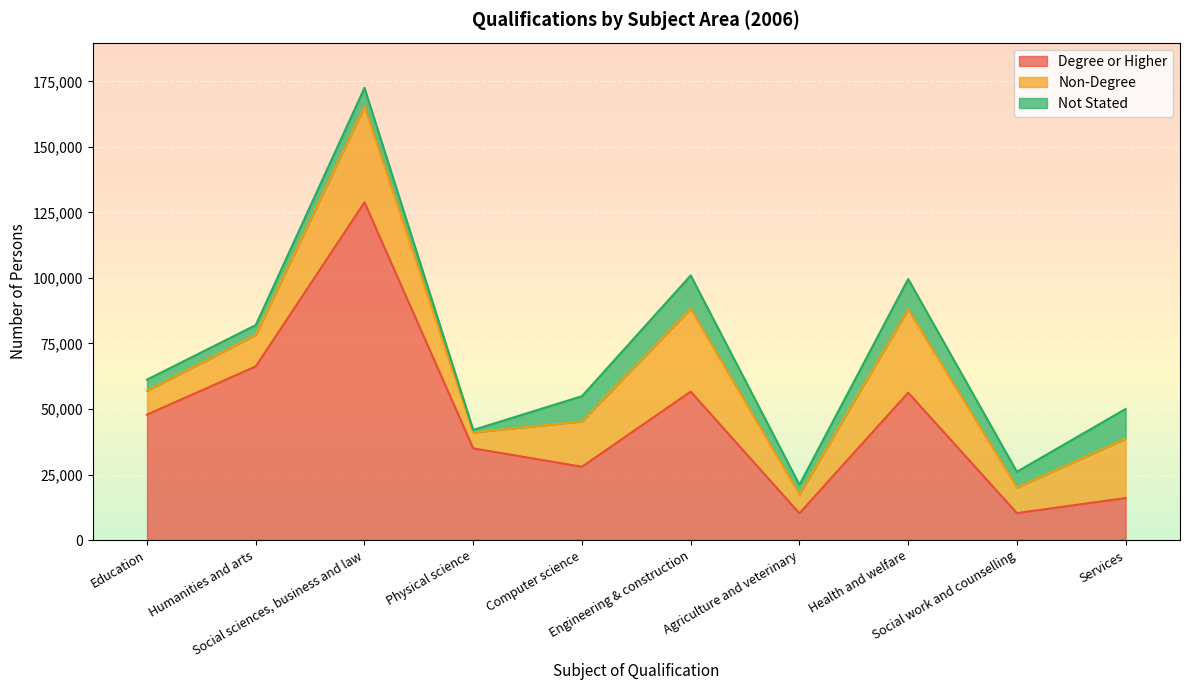

Is the value of Degree or Higher at Health and welfare greater than the value of Non-Degree at Social work and counselling?

Yes